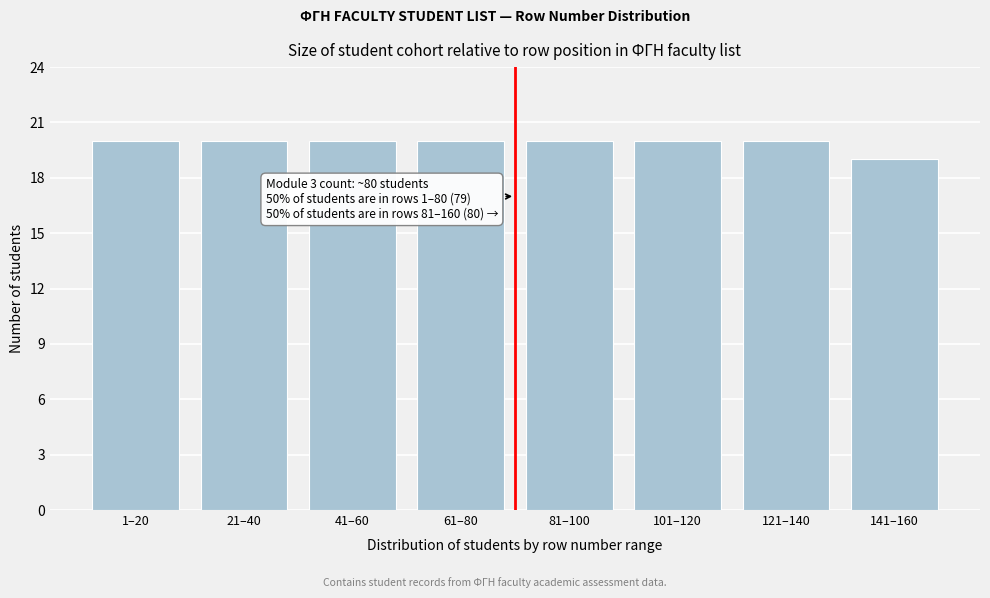

Reading right to left, what are all the values shown in this chart?

19	20	20	20	20	20	20	20